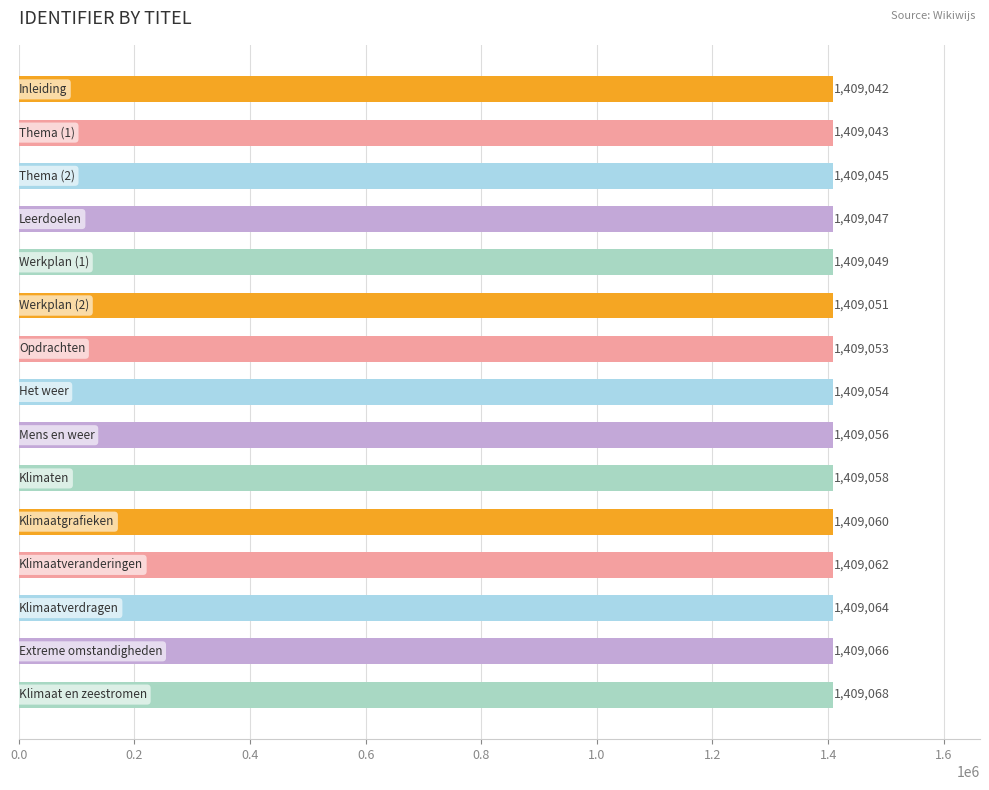

What is the value of the 3rd bar from the top?

1409045